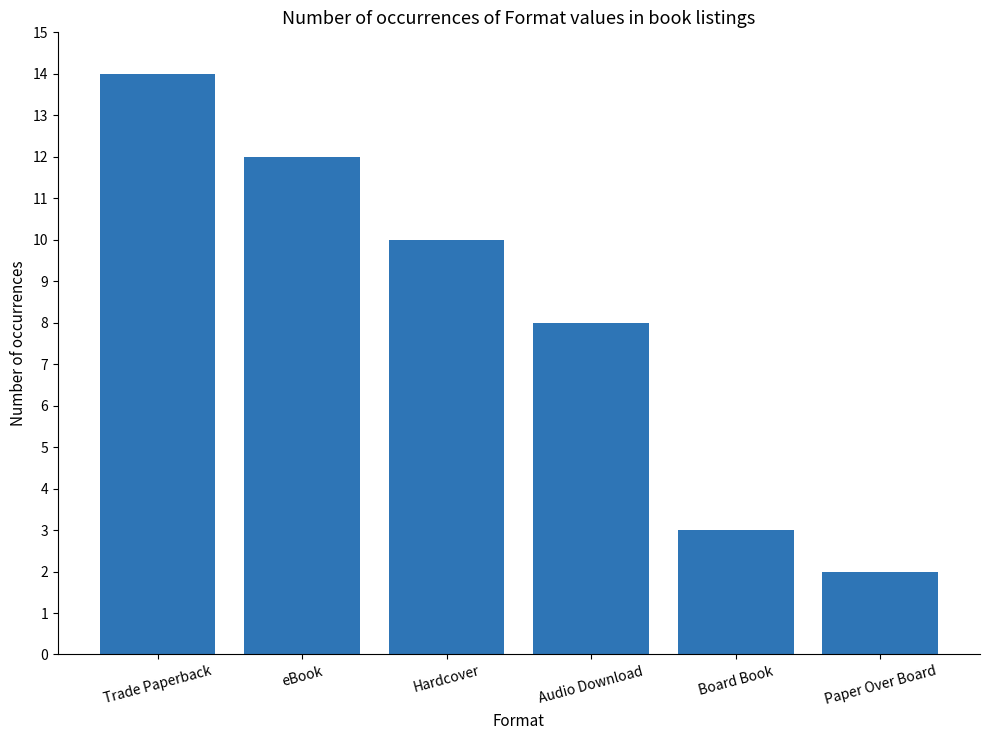

The chart shows a value of 1 at Paper Over Board. True or false?

False